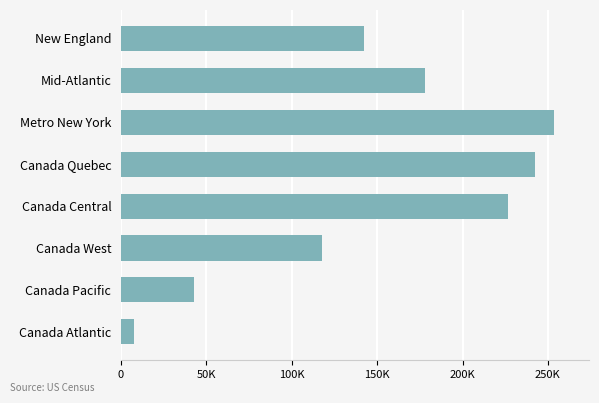

Does the chart contain any negative values?

No